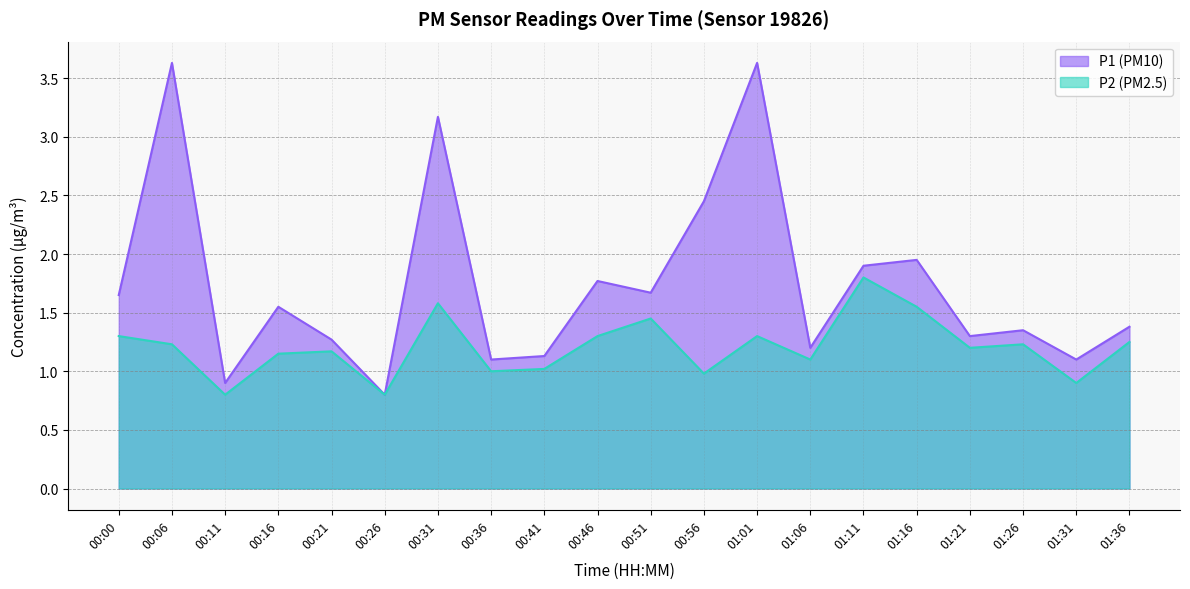

What is the label of the 8th point from the right?

01:01